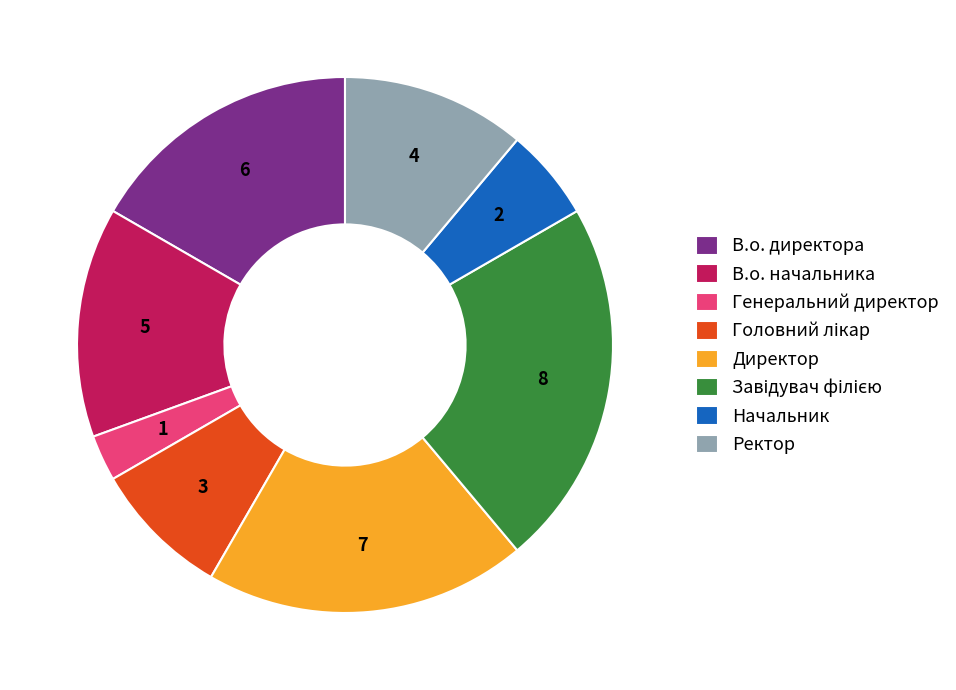

Combined, do В.о. начальника and Директор account for over 50%?

No